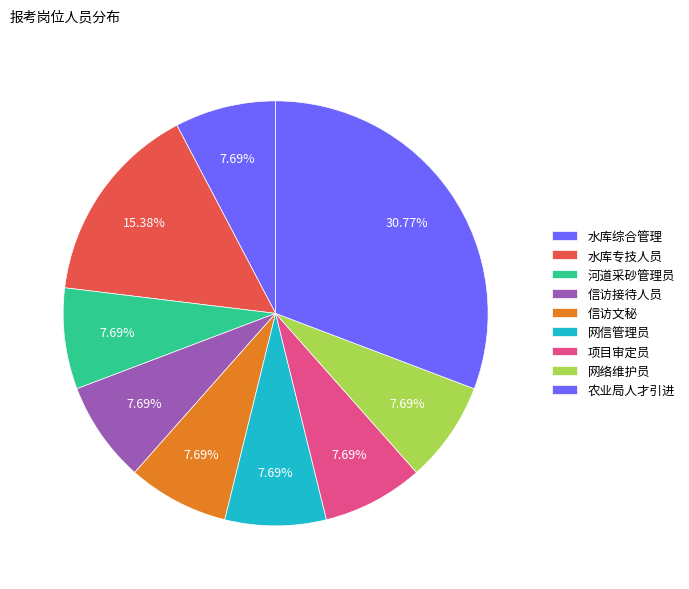

To the nearest percent, what is the average slice percentage?

11%